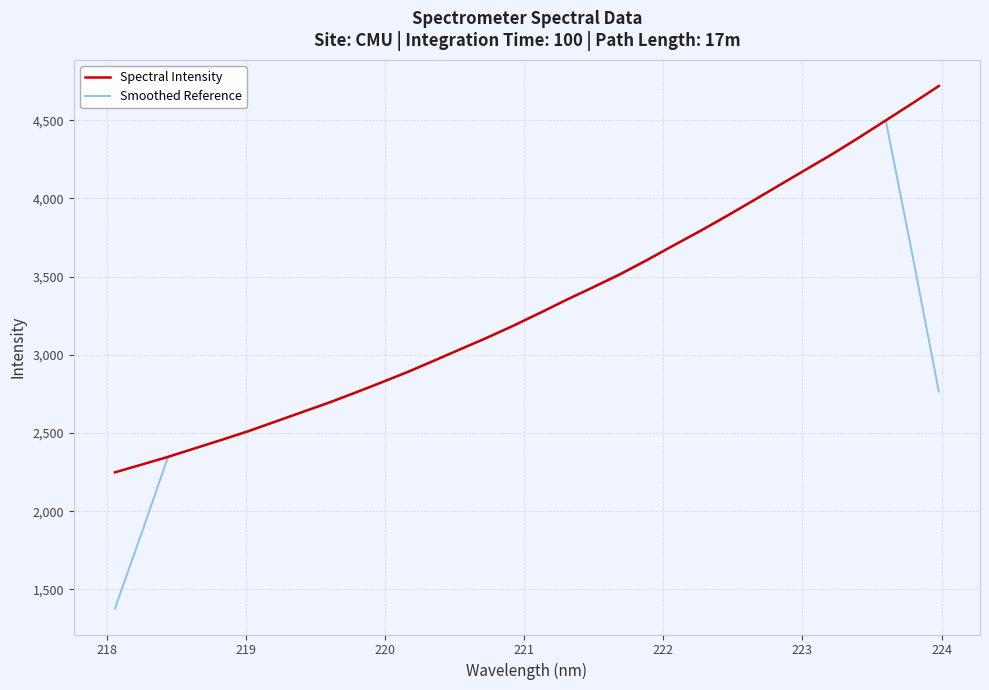

Rank the series by their maximum value, from highest to lowest.

Spectral Intensity, Smoothed Reference